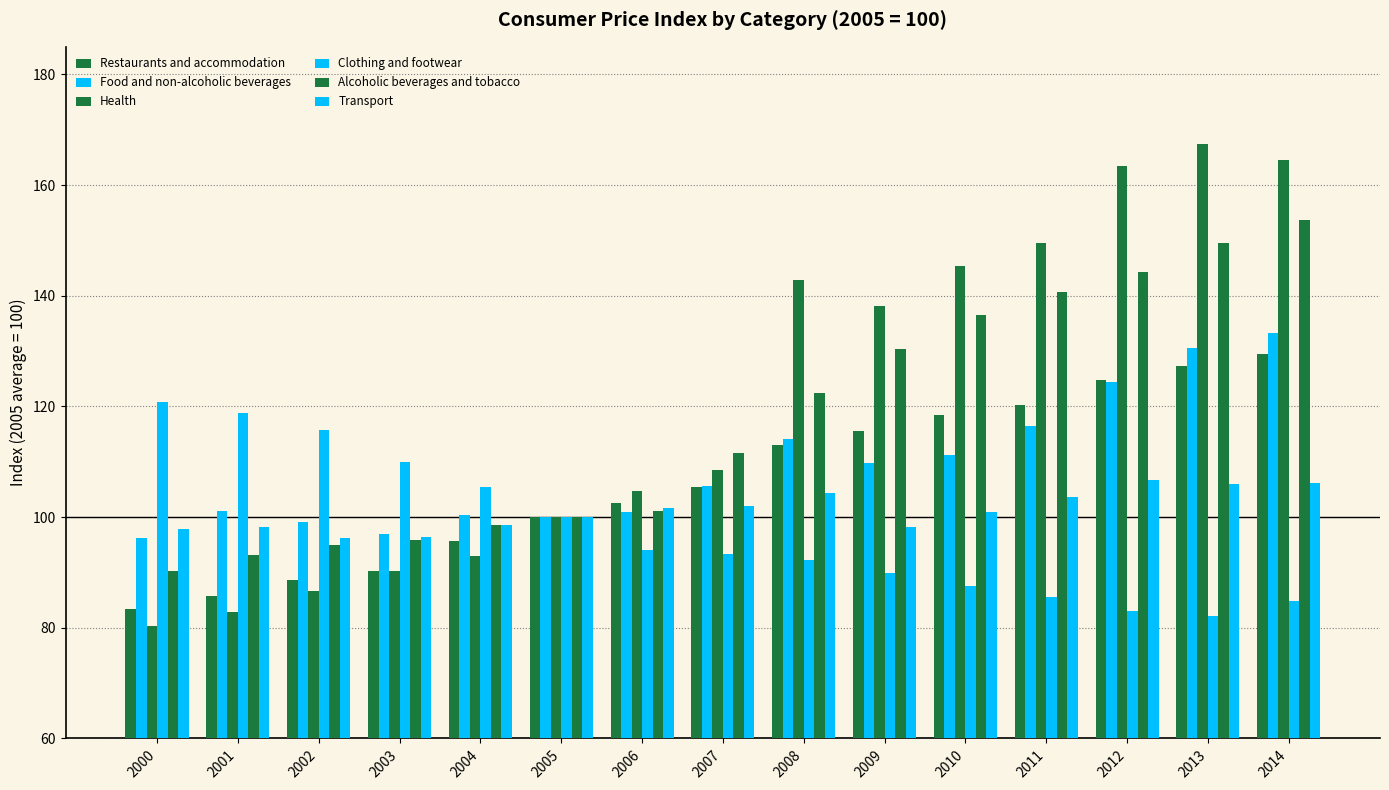

How many data points in Food and non-alcoholic beverages are above 105?

8